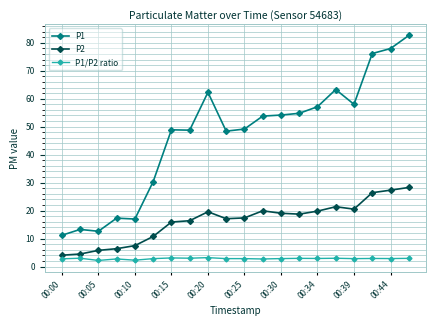

Which series has the widest spread of values?

P1